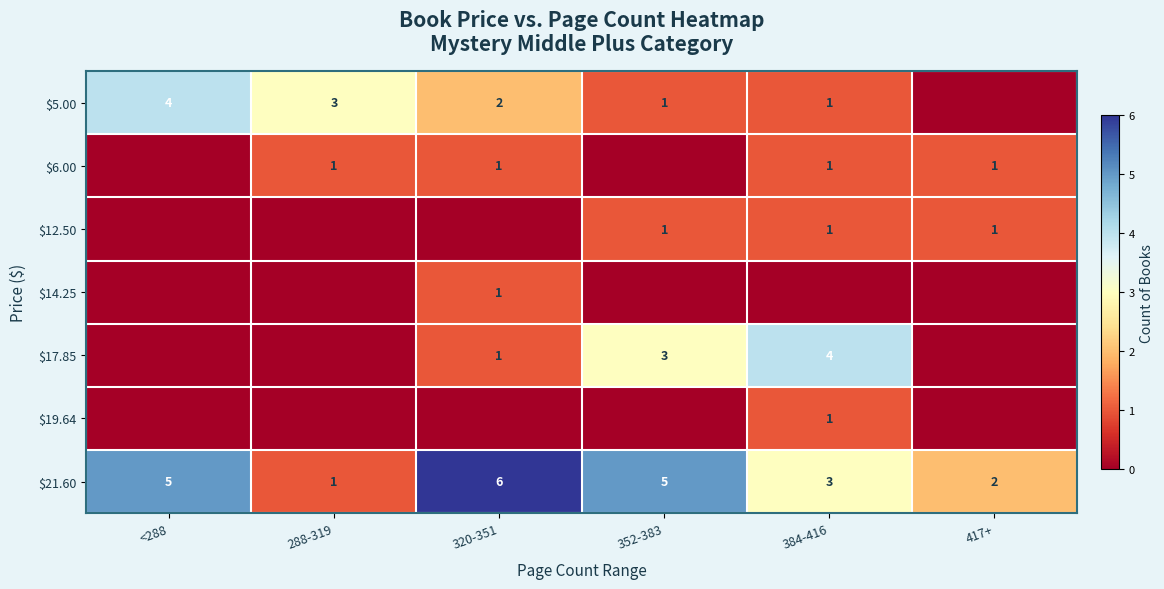

What is the total value across all series at 320-351?

11